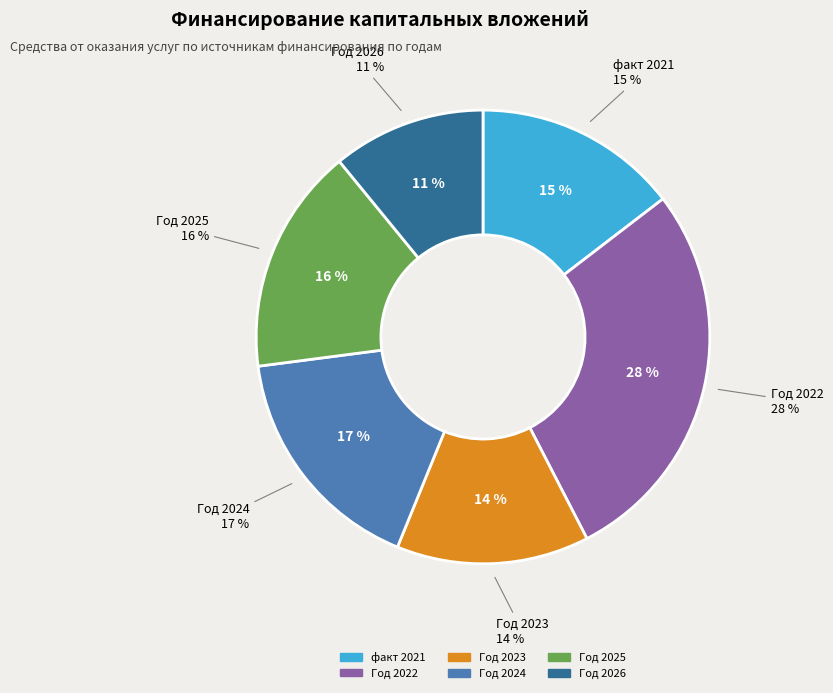

Approximately how many times larger is the value at Год 2024 compared to факт 2021?

1.2